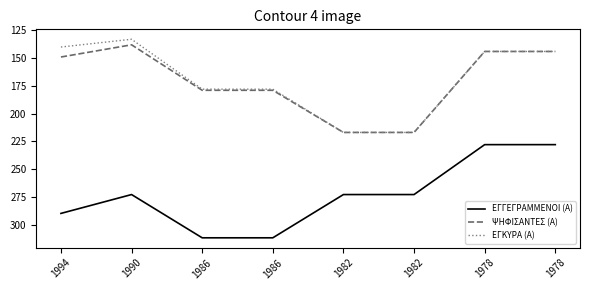

What are all the series names shown in the legend?

ΕΓΓΕΓΡΑΜΜΕΝΟΙ (Α), ΨΗΦΙΣΑΝΤΕΣ (Α), ΕΓΚΥΡΑ (Α)